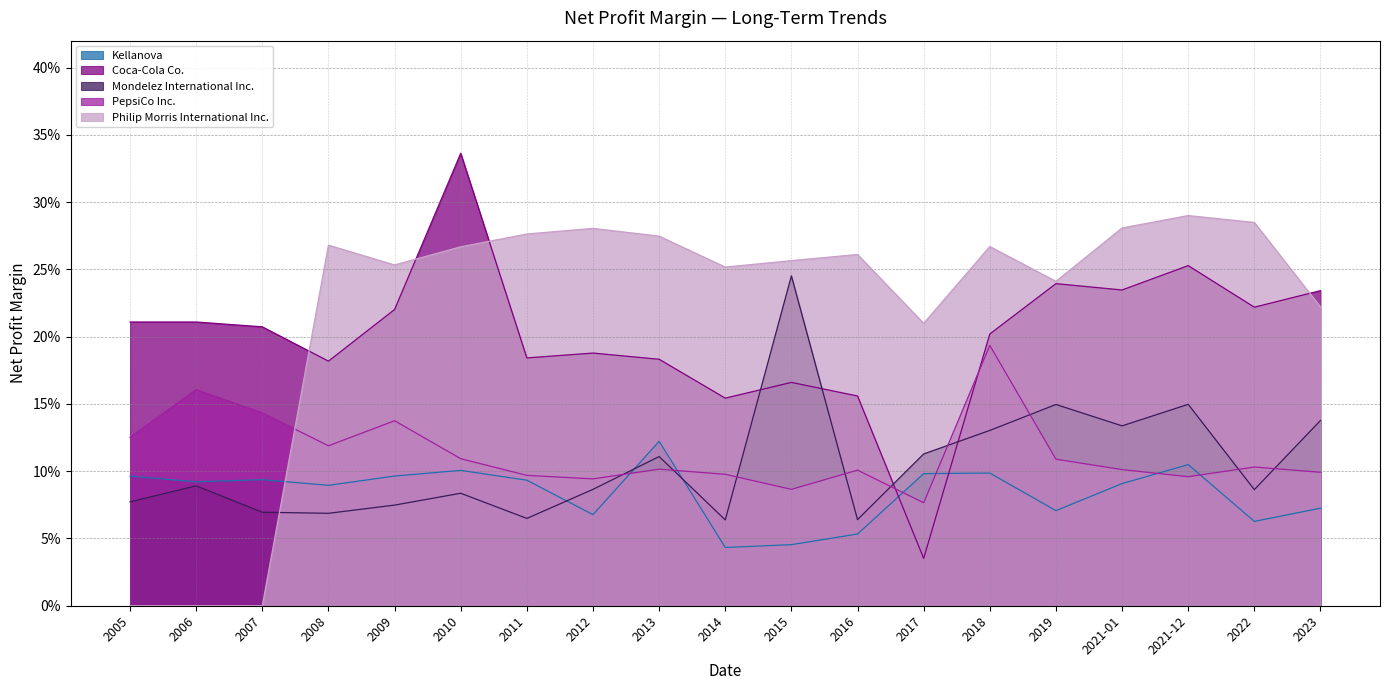

Reading left to right, transcribe all the data shown in this chart.

Kellanova: 2005=0.1	2006=0.1	2007=0.1	2008=0.1	2009=0.1	2010=0.1	2011=0.1	2012=0.1	2013=0.1	2014=0.0	2015=0.0	2016=0.1	2017=0.1	2018=0.1	2019=0.1	2021-01=0.1	2021-12=0.1	2022=0.1	2023=0.1
Coca-Cola Co.: 2005=0.2	2006=0.2	2007=0.2	2008=0.2	2009=0.2	2010=0.3	2011=0.2	2012=0.2	2013=0.2	2014=0.2	2015=0.2	2016=0.2	2017=0.0	2018=0.2	2019=0.2	2021-01=0.2	2021-12=0.3	2022=0.2	2023=0.2
Mondelez International Inc.: 2005=0.1	2006=0.1	2007=0.1	2008=0.1	2009=0.1	2010=0.1	2011=0.1	2012=0.1	2013=0.1	2014=0.1	2015=0.2	2016=0.1	2017=0.1	2018=0.1	2019=0.1	2021-01=0.1	2021-12=0.1	2022=0.1	2023=0.1
PepsiCo Inc.: 2005=0.1	2006=0.2	2007=0.1	2008=0.1	2009=0.1	2010=0.1	2011=0.1	2012=0.1	2013=0.1	2014=0.1	2015=0.1	2016=0.1	2017=0.1	2018=0.2	2019=0.1	2021-01=0.1	2021-12=0.1	2022=0.1	2023=0.1
Philip Morris International Inc.: 2005=0.0	2006=0.0	2007=0.0	2008=0.3	2009=0.3	2010=0.3	2011=0.3	2012=0.3	2013=0.3	2014=0.3	2015=0.3	2016=0.3	2017=0.2	2018=0.3	2019=0.2	2021-01=0.3	2021-12=0.3	2022=0.3	2023=0.2